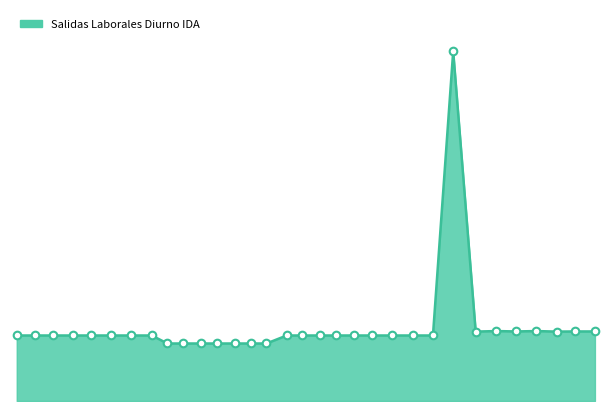

Is this an area chart (filled region under the line)?

Yes